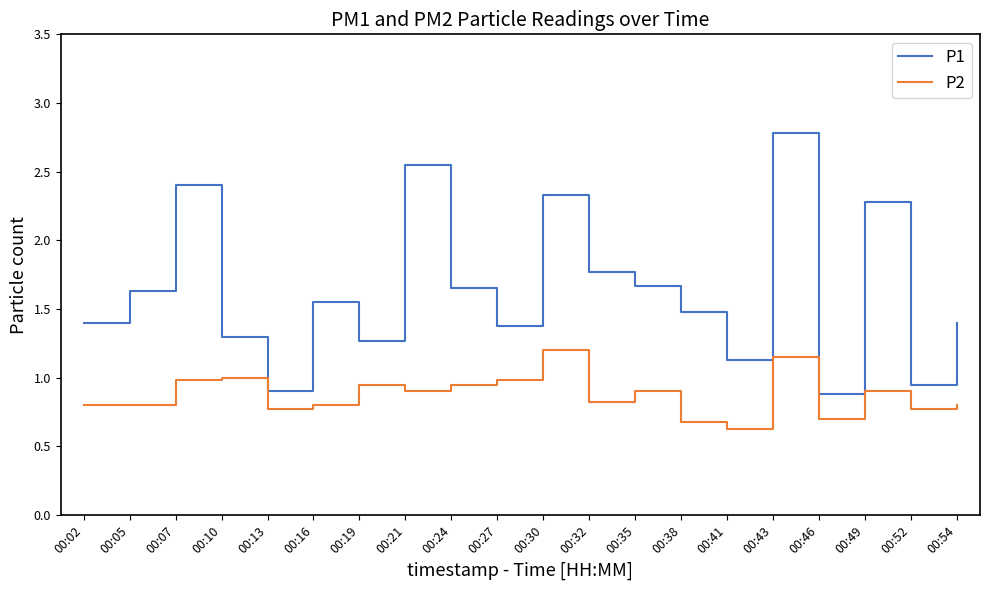

True or false: P2 and P1 cross at least once.

False